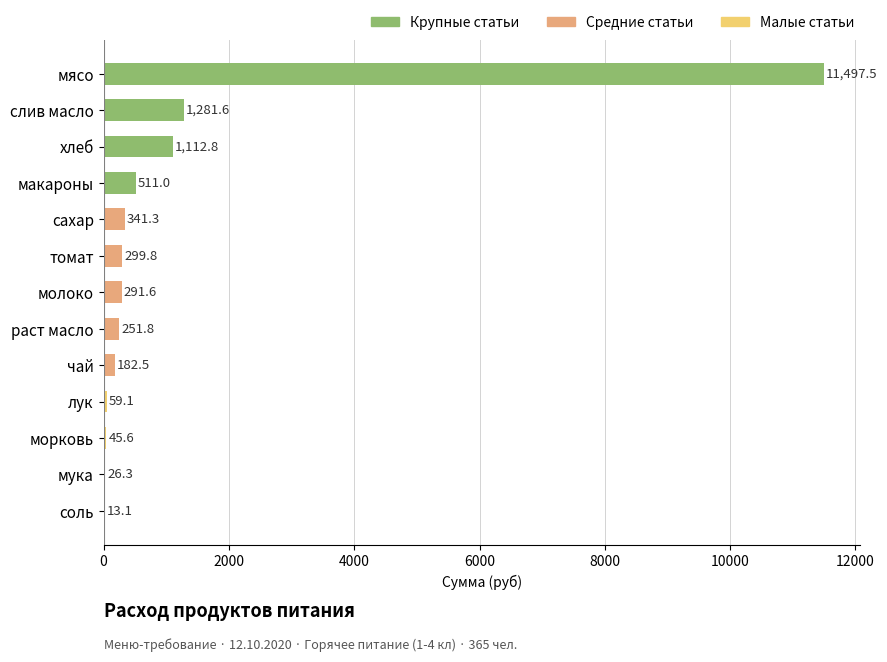

Where is the data nearest to the value 5755?

слив масло